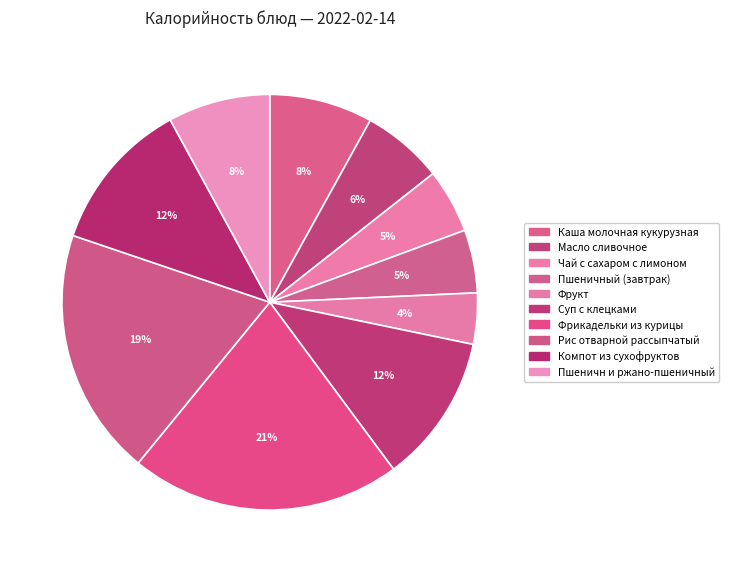

To the nearest percent, what is the difference between the largest and smallest slice percentages?

17%